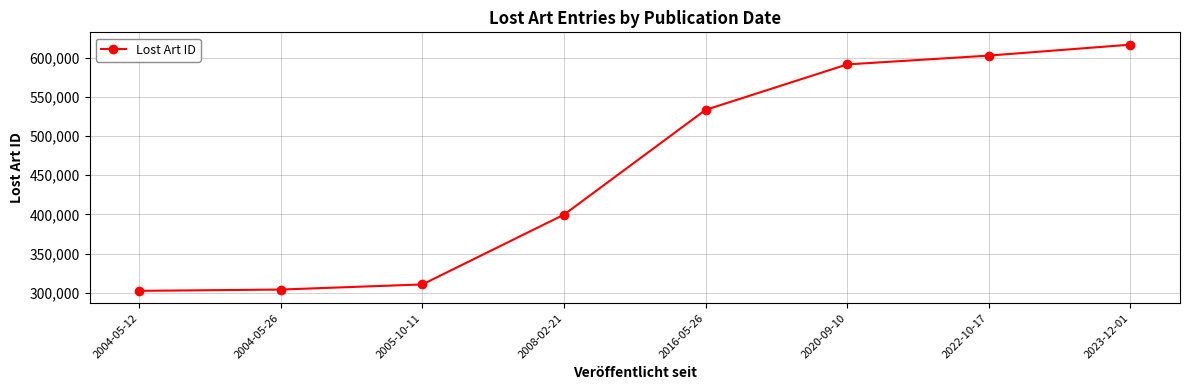

What is the difference between the values at 2004-05-26 and 2023-12-01?

312316